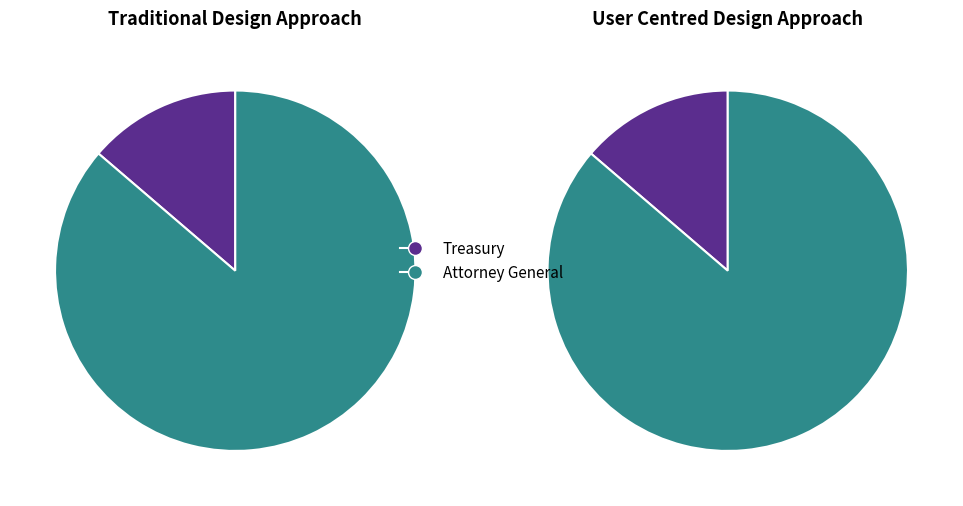

What is the change in value from Treasury to Attorney General?

+74